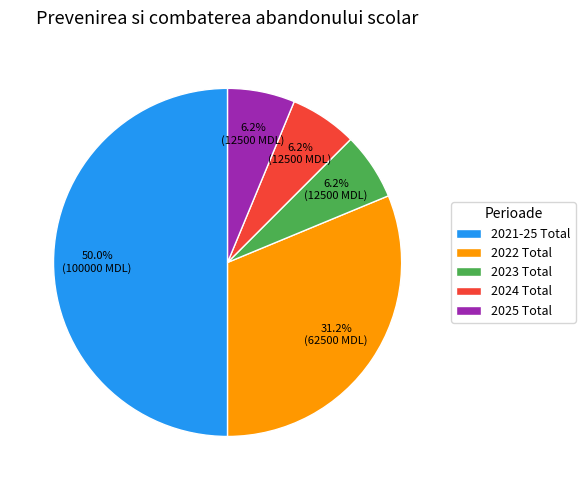

How many segments does this pie chart have?

5